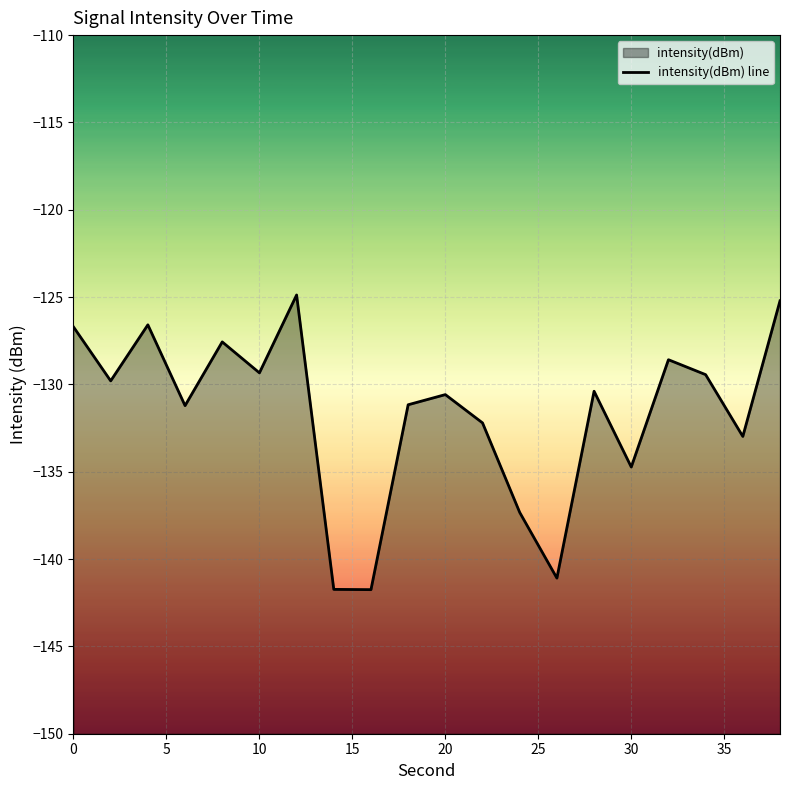

How many interior local peaks (higher than both neighbors) does the data have?

6